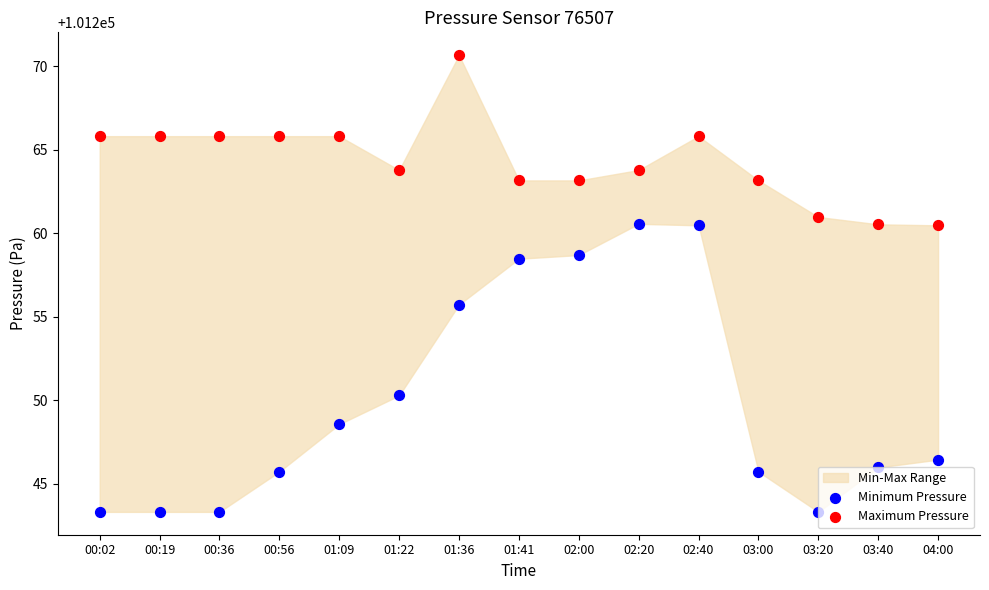

At how many categories does at least one series exceed 101264?

7